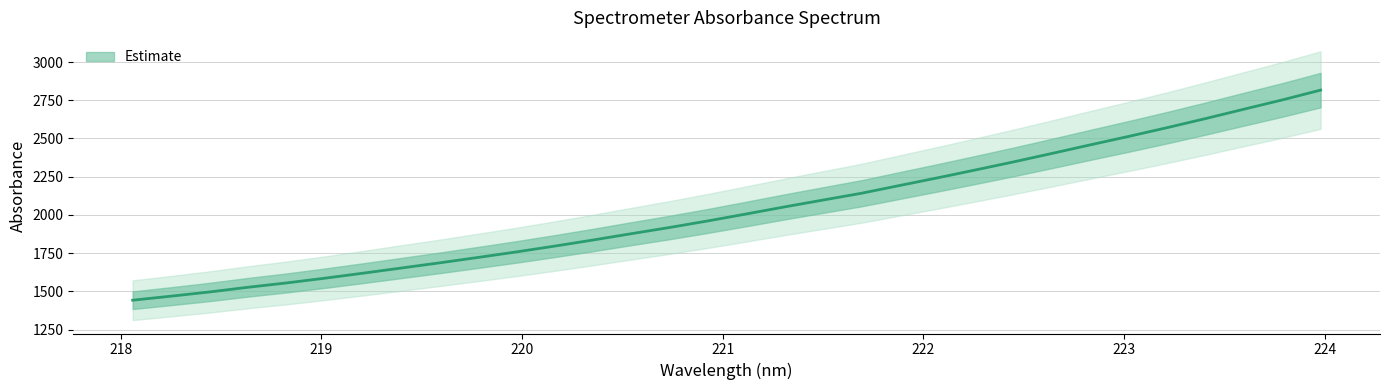

Reading left to right, transcribe all the data shown in this chart.

1442.7	1469.1	1496.5	1527.0	1555.3	1586.3	1619.1	1653.0	1686.9	1722.2	1758.2	1796.3	1836.1	1877.4	1918.1	1961.1	2006.4	2052.7	2097.3	2141.5	2192.5	2243.0	2295.1	2348.1	2403.3	2459.3	2514.5	2571.4	2630.6	2691.8	2752.3	2816.5